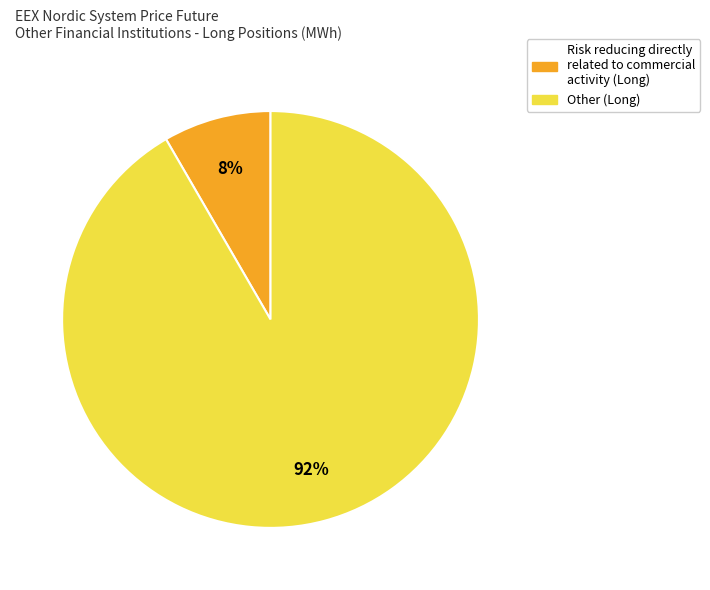

To the nearest percent, what is the average slice percentage?

50%